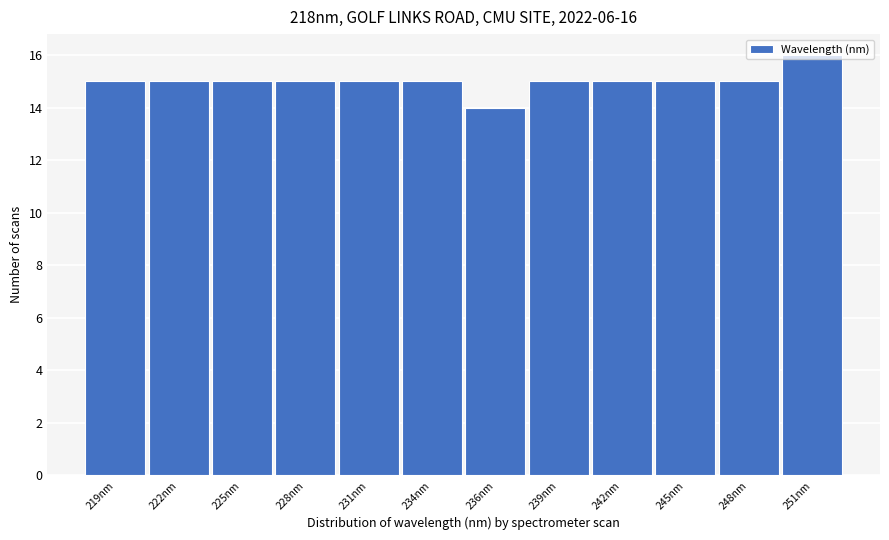

Approximately how many times larger is the value at 251nm compared to 245nm?

1.1